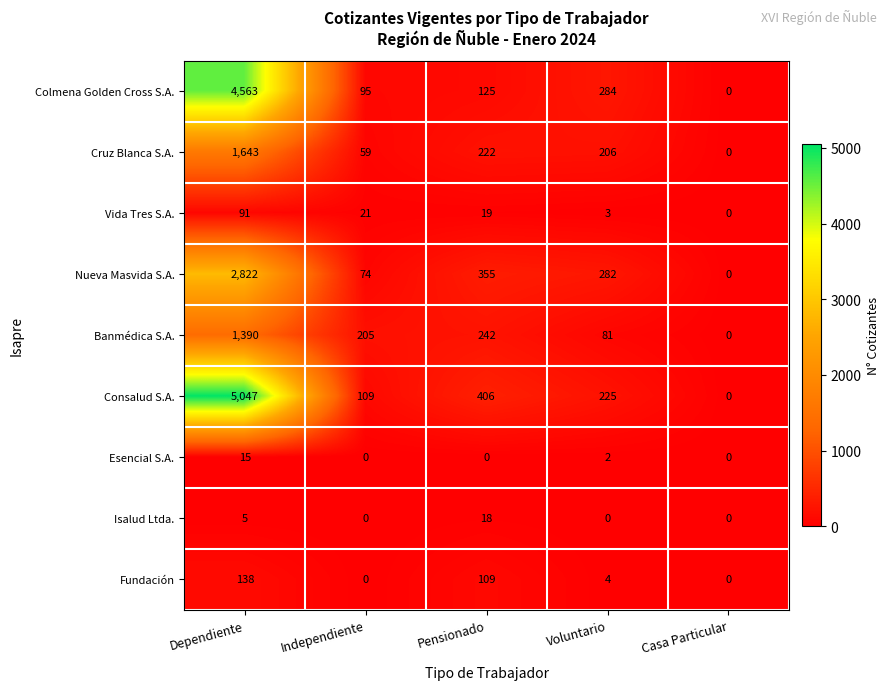

What is the highest value of the Colmena Golden Cross S.A. series?

4563